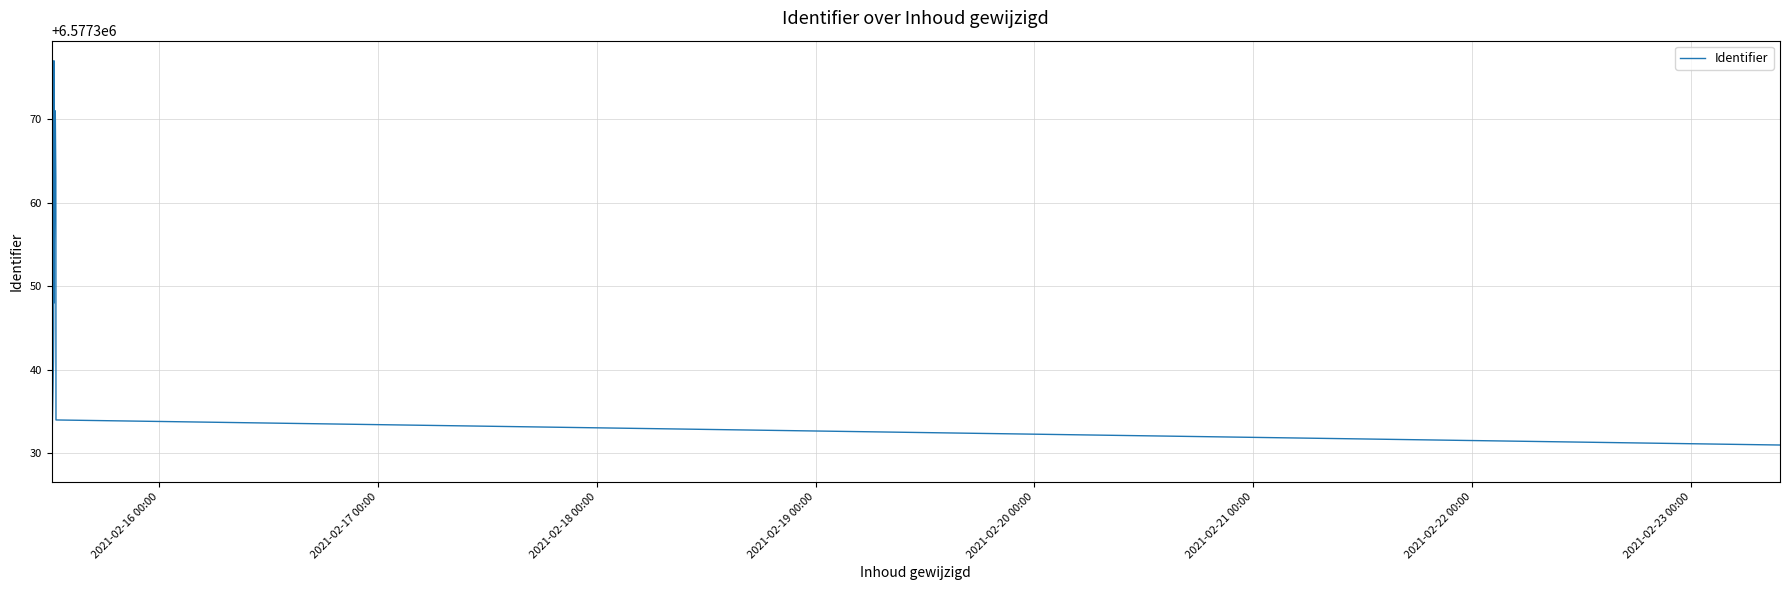

Reading left to right, what are all the values shown in this chart?

6577329	6577338	6577341	6577345	6577374	6577377	6577348	6577353	6577371	6577363	6577356	6577334	6577331